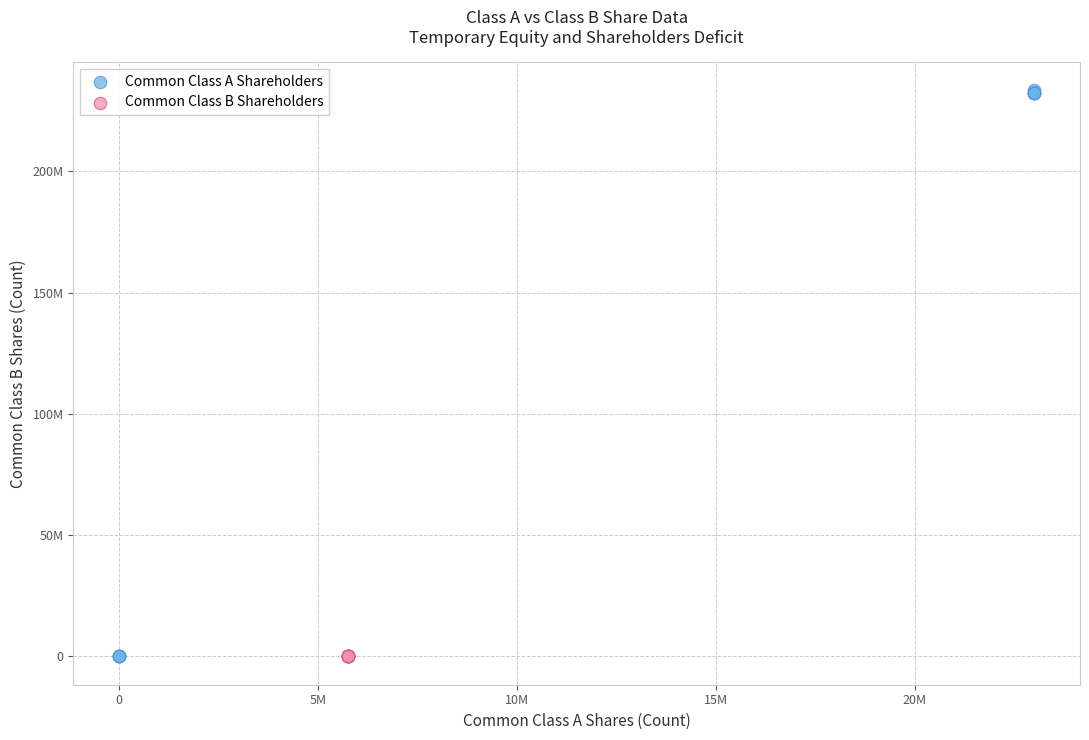

What are all the series names shown in the legend?

Common Class A Shareholders, Common Class B Shareholders